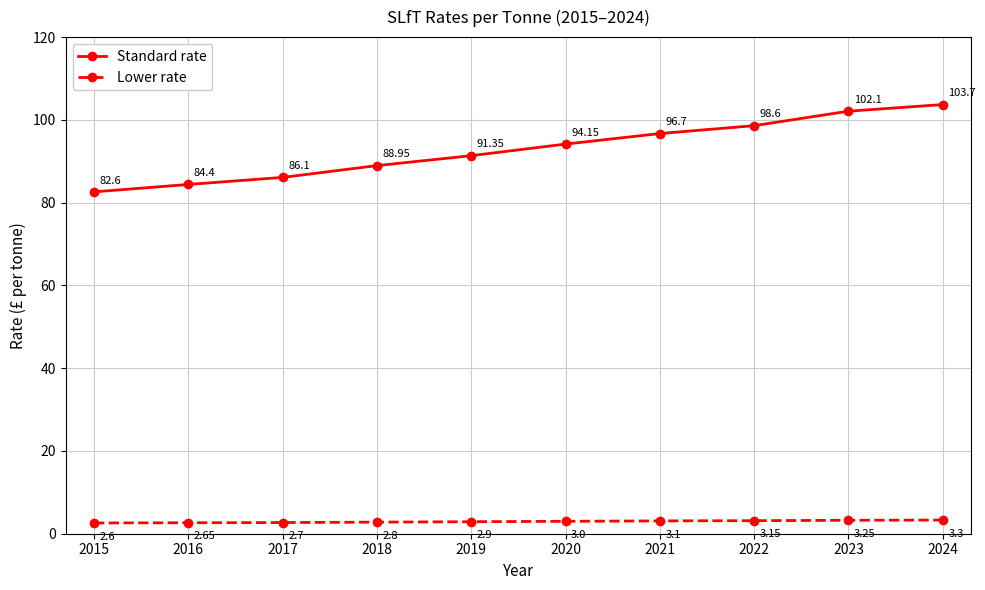

At how many categories does at least one series exceed 25?

10